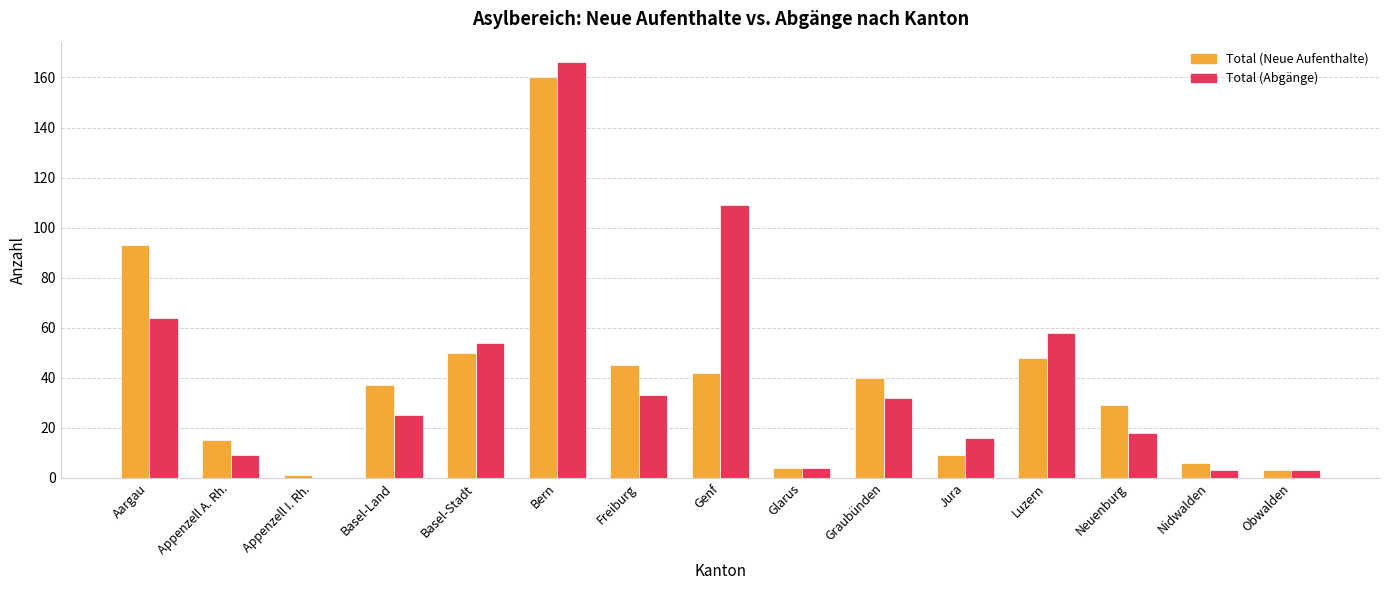

How many distinct data groups are displayed?

2